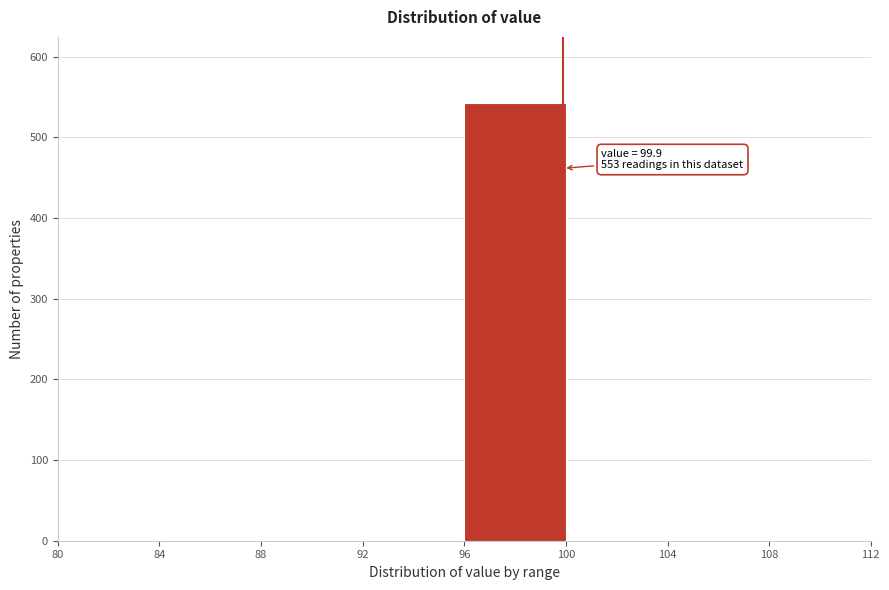

Which range on the x-axis has the tallest bar?

96 to 100